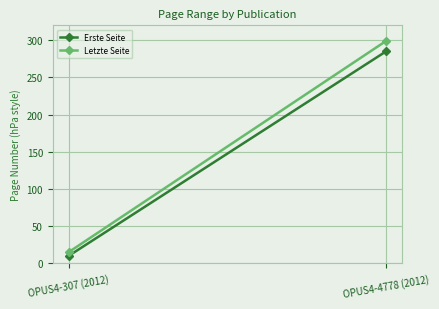

Is the value of Erste Seite at OPUS4-4778 (2012) greater than the value of Letzte Seite at OPUS4-307 (2012)?

Yes